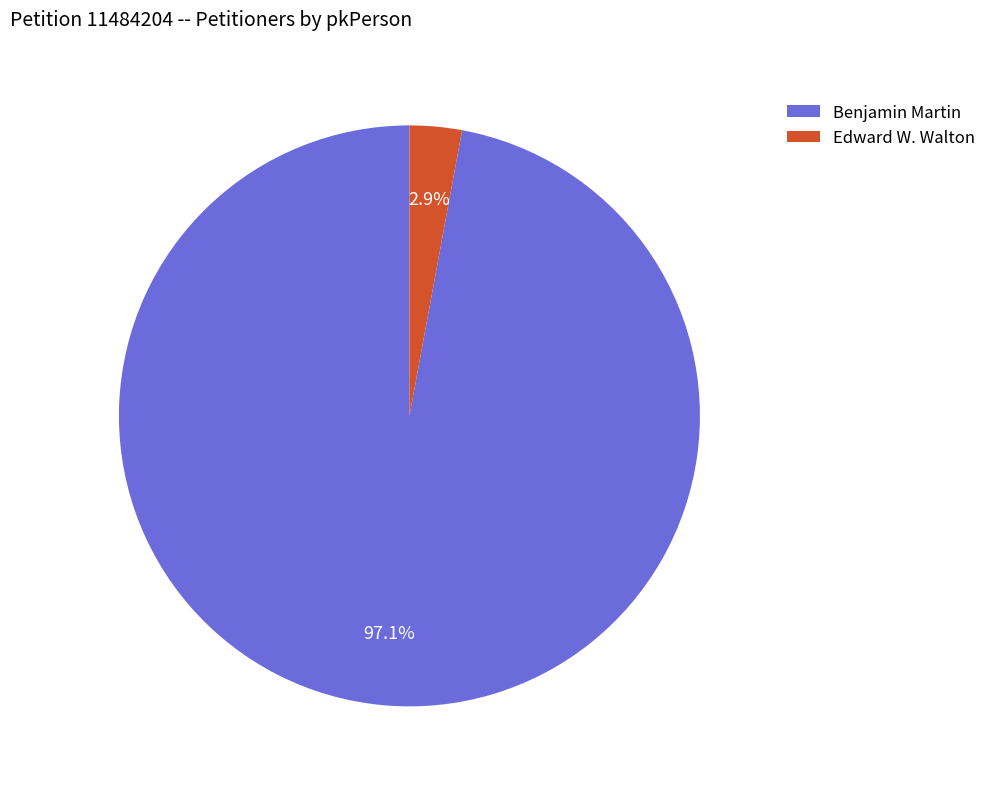

To the nearest percent, what is the combined percentage of Edward W. Walton and Benjamin Martin?

100%